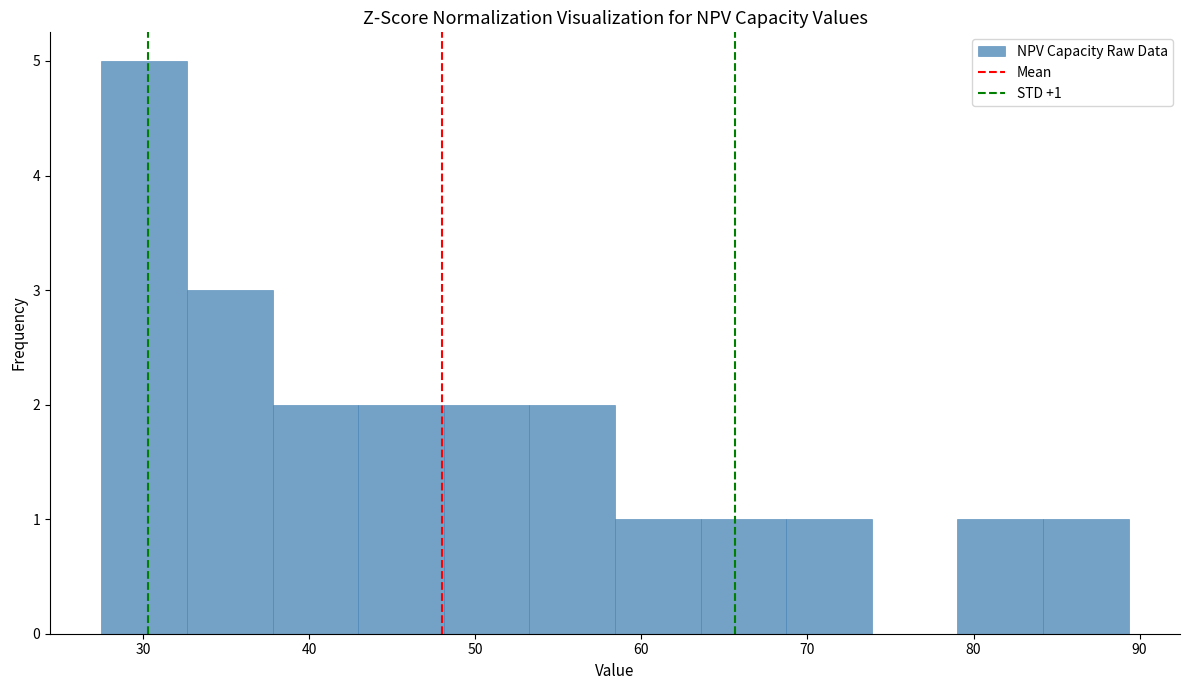

Over which range of the x-axis is the bar tallest?

27 to 33